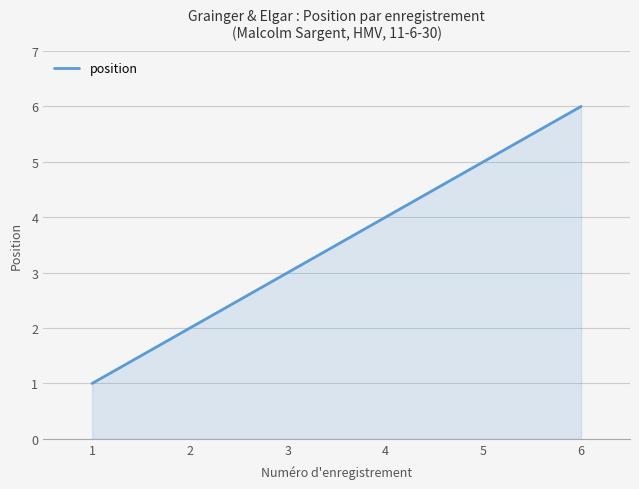

Which has a higher value, 4 or 6?

6